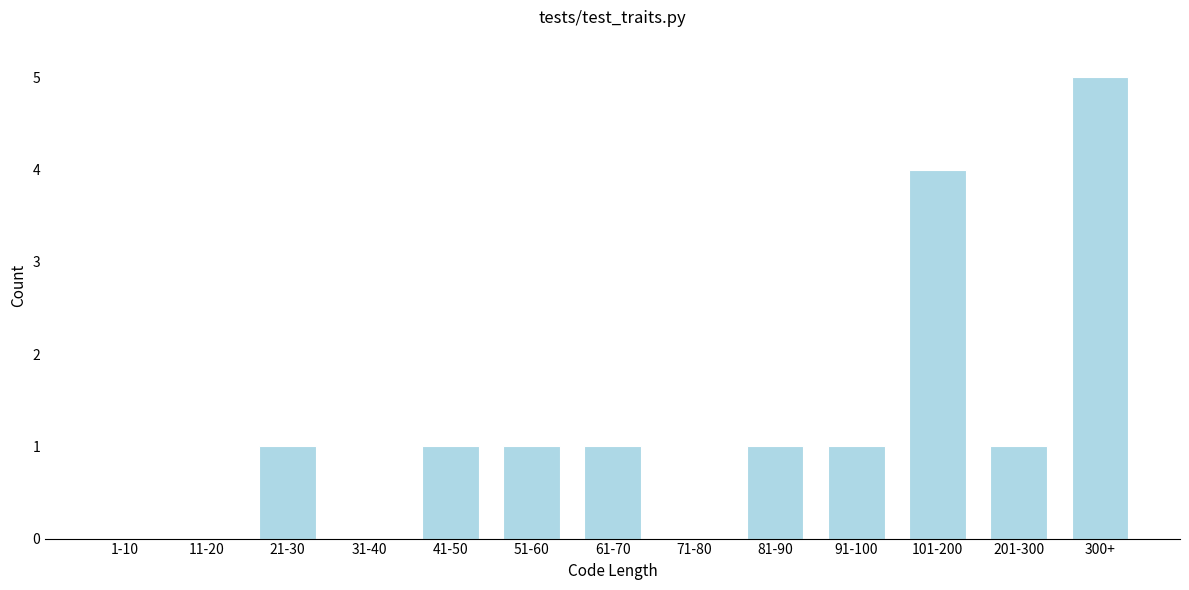

Reading left to right, list all the values displayed in this chart.

1-10=0	11-20=0	21-30=1	31-40=0	41-50=1	51-60=1	61-70=1	71-80=0	81-90=1	91-100=1	101-200=4	201-300=1	300+=5